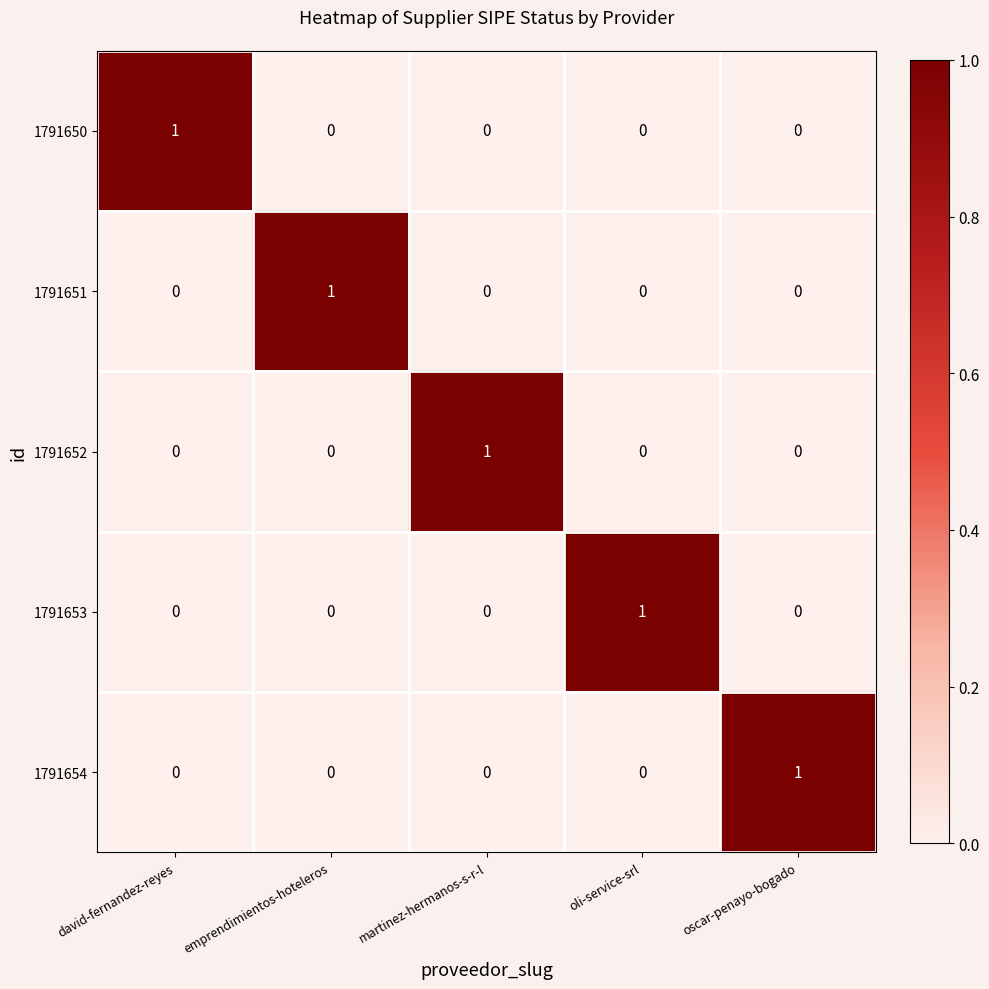

How many 1791652 values are between 0 and 1?

5